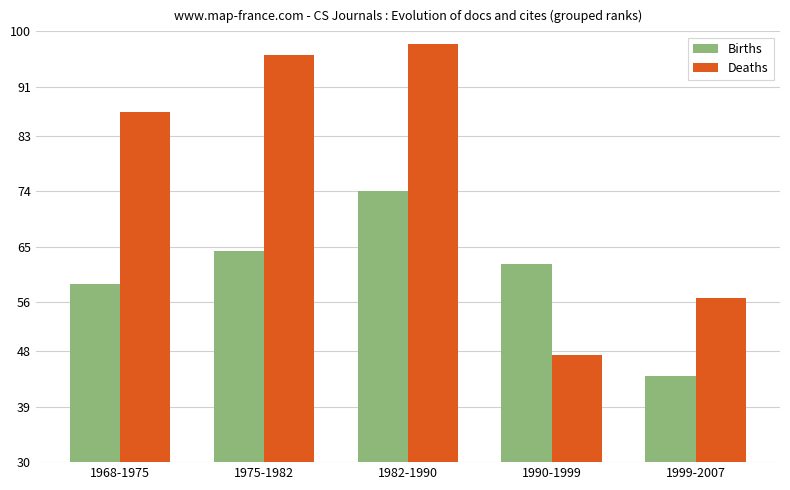

Which category has the highest value in the Births series?

1982-1990